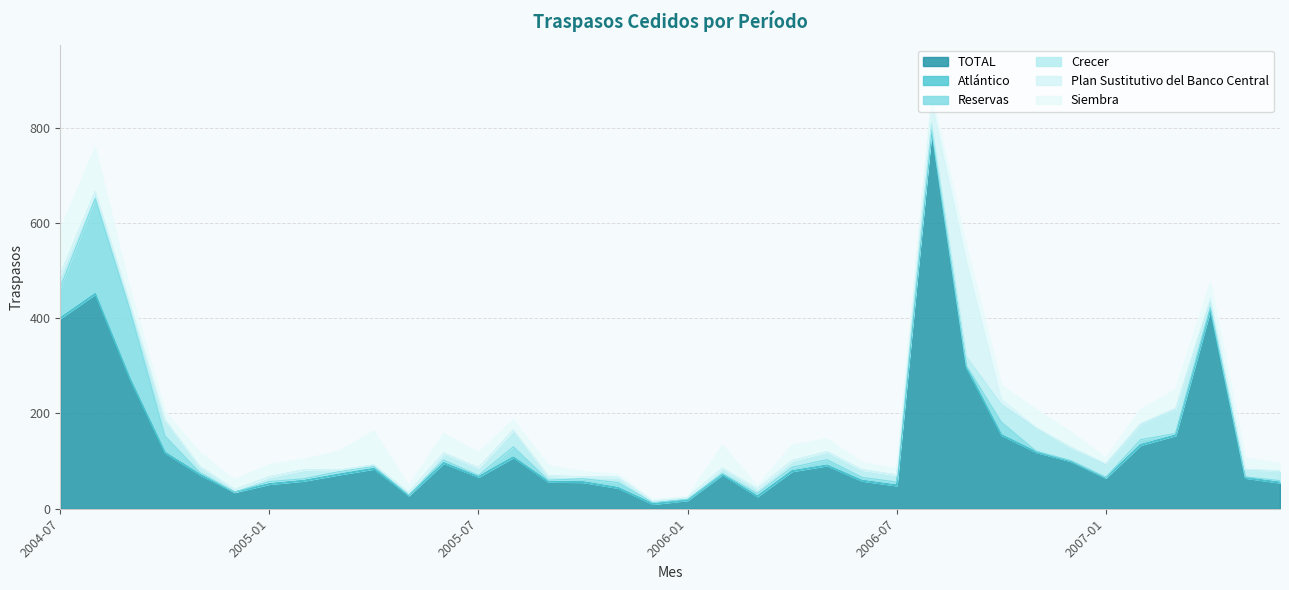

How many interior local valleys does the Reservas series have?

8